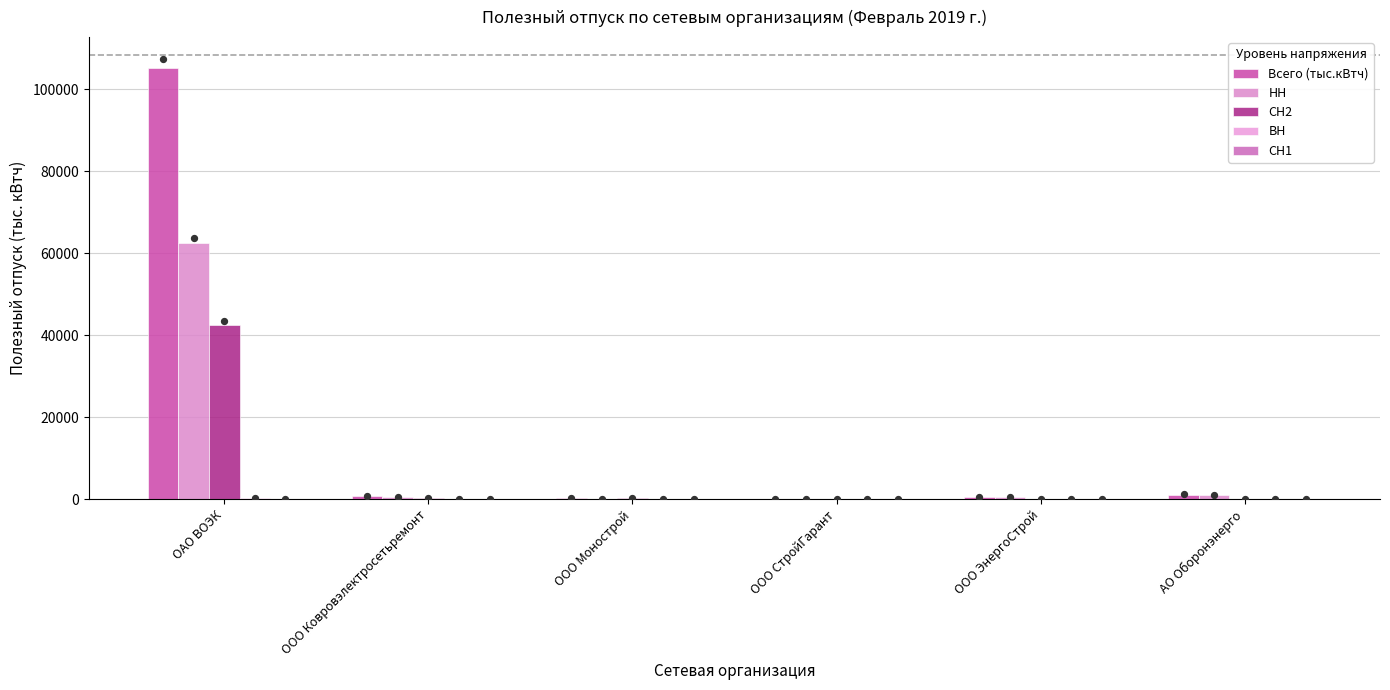

At which category is the sum across all series the highest?

ОАО ВОЭК